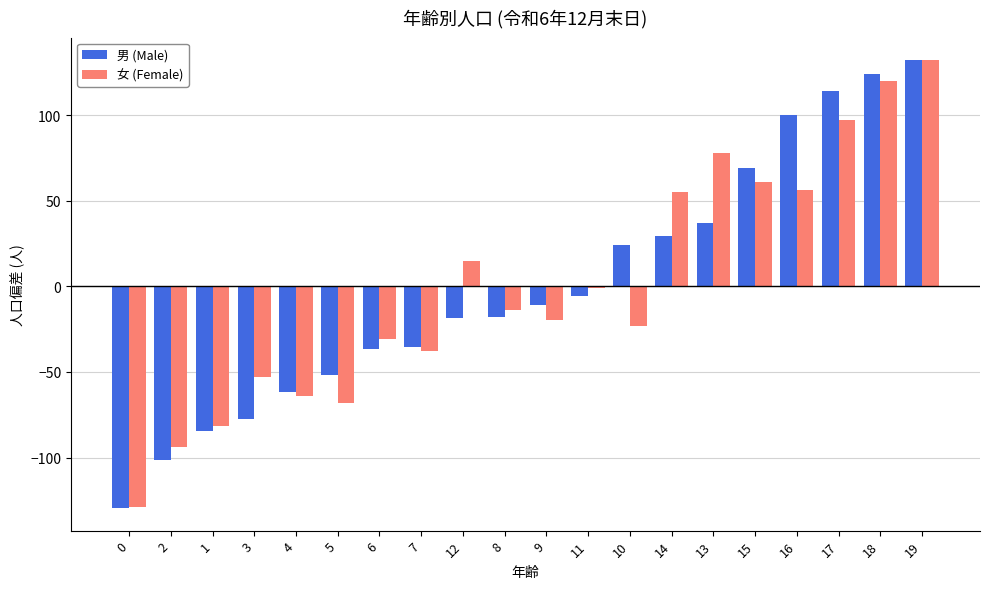

Is the value of 男 (Male) at 4 greater than the value of 女 (Female) at 18?

No